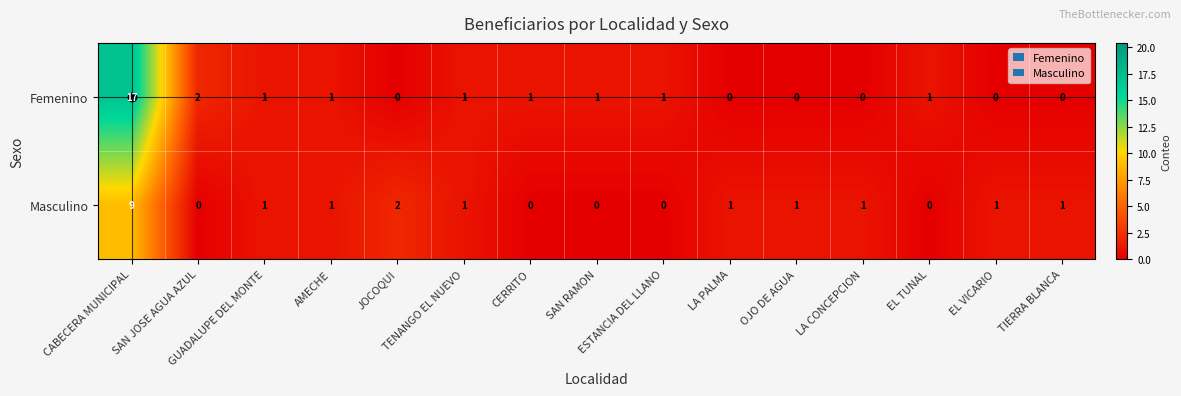

Which series has the largest total across all categories?

Femenino